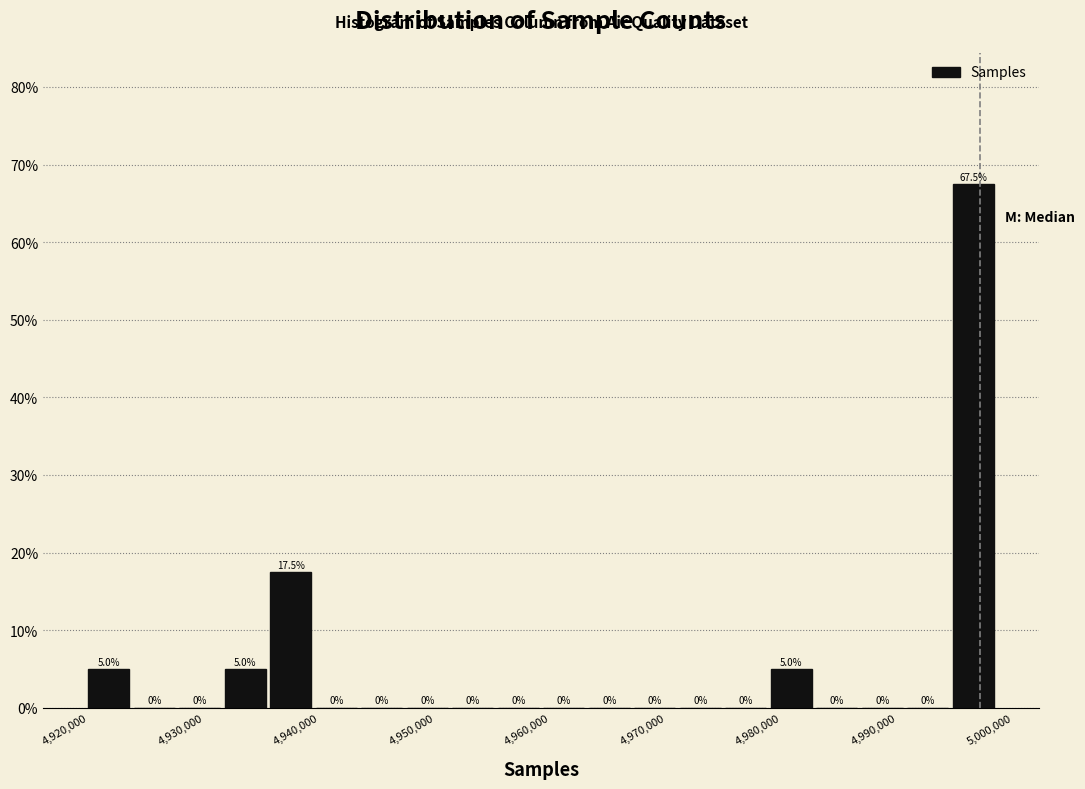

Read against the x-axis, roughly where is the centre of the tallest bar?

4997000